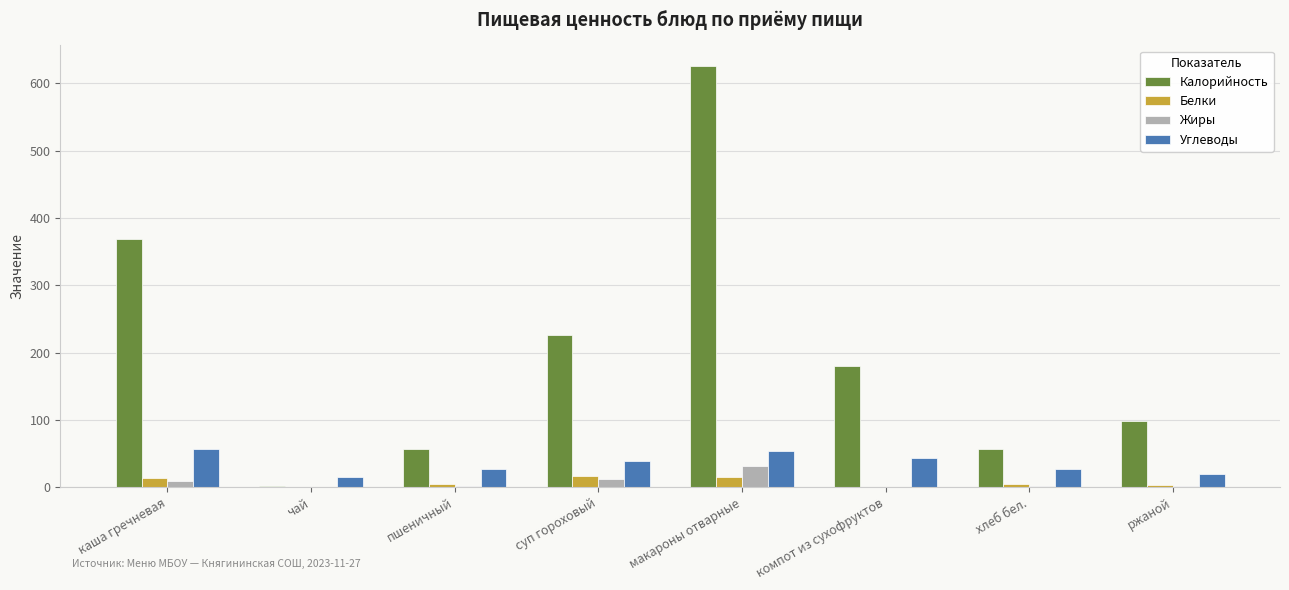

Count the number of categories in the chart.

8